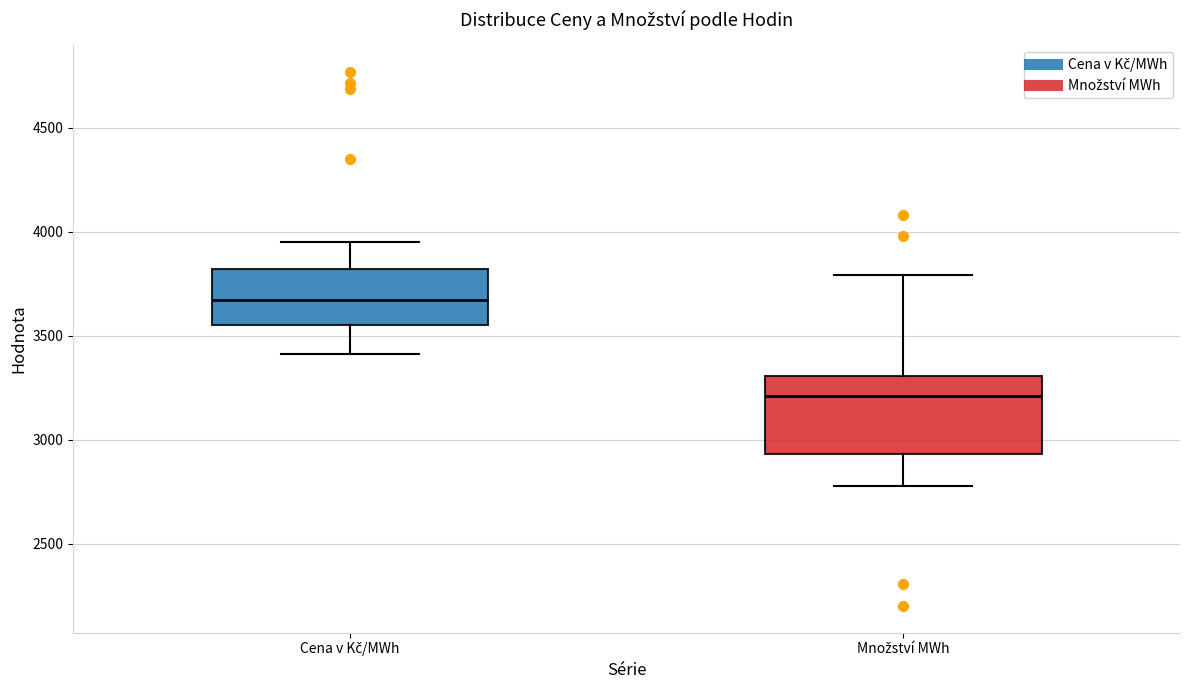

Which box's median line is the highest?

Cena v Kč/MWh